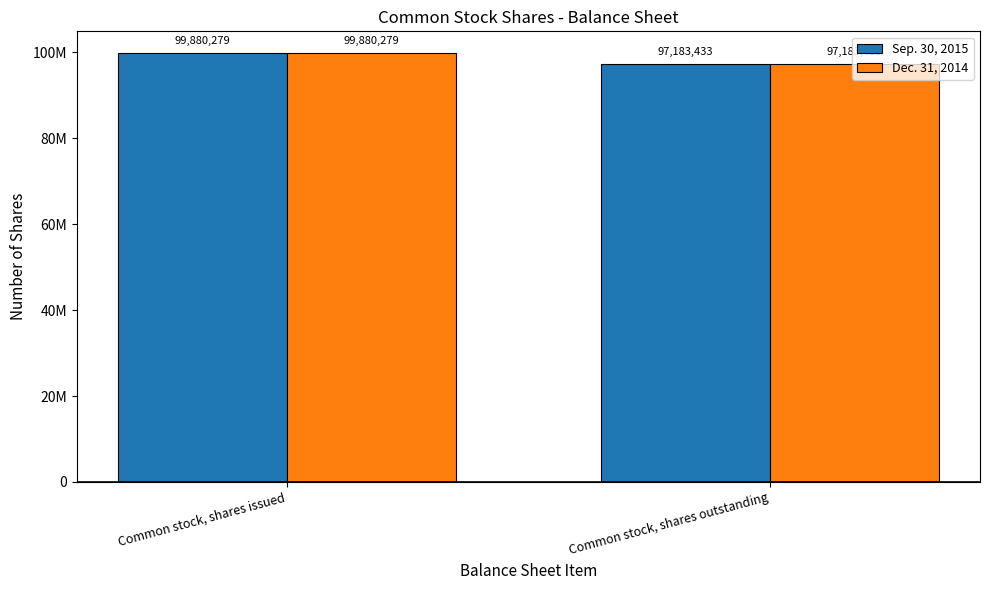

Reading left to right, what are all the values shown in this chart?

Sep. 30, 2015: 99880279	97183433
Dec. 31, 2014: 99880279	97183433